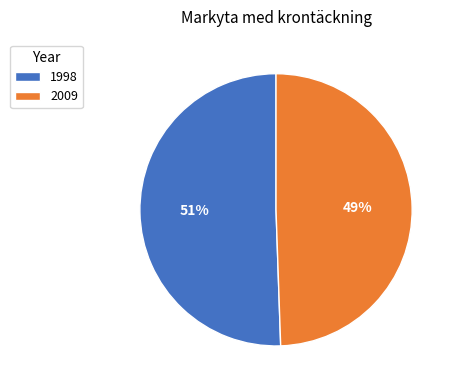

What is the smallest slice in the pie chart?

2009